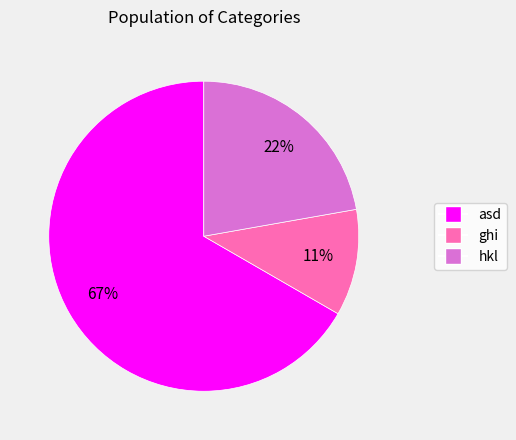

True or false: ghi accounts for 1% of the total.

False